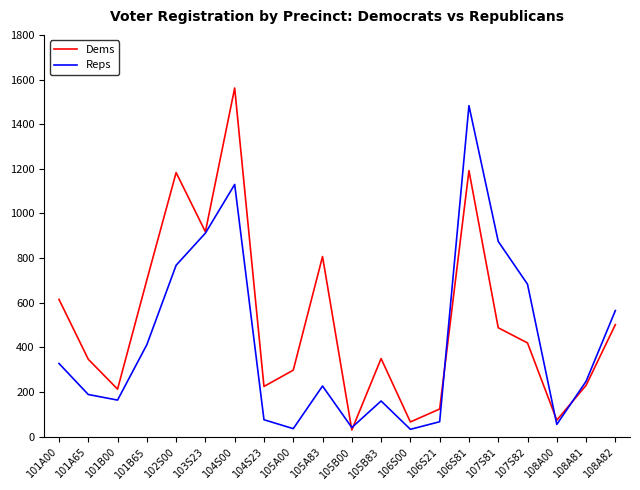

Is this an area chart (filled region under the line)?

No